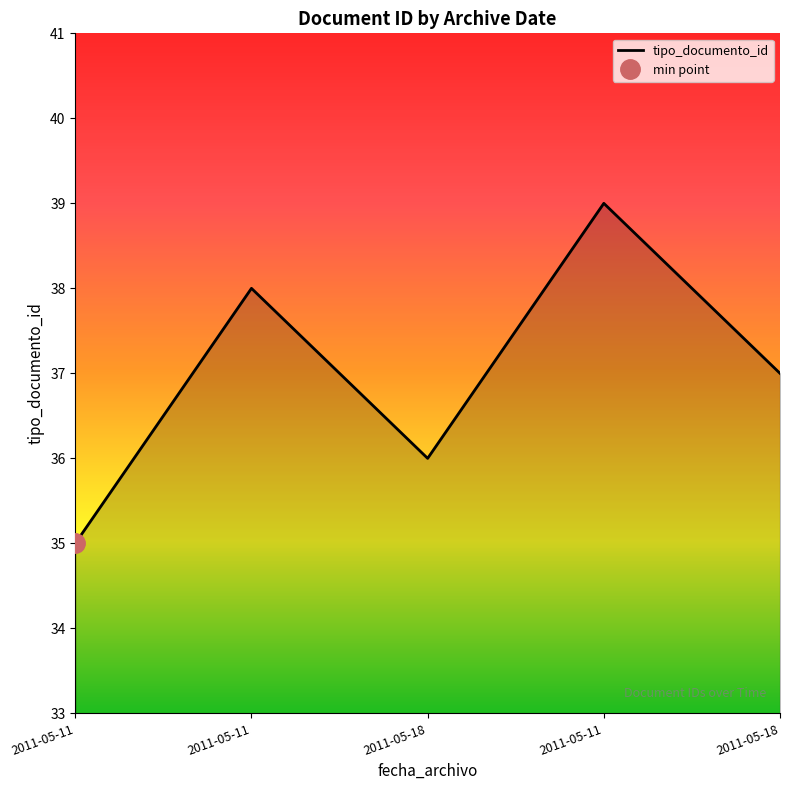

Between 2011-05-18 and 2011-05-11, which is larger?

2011-05-18